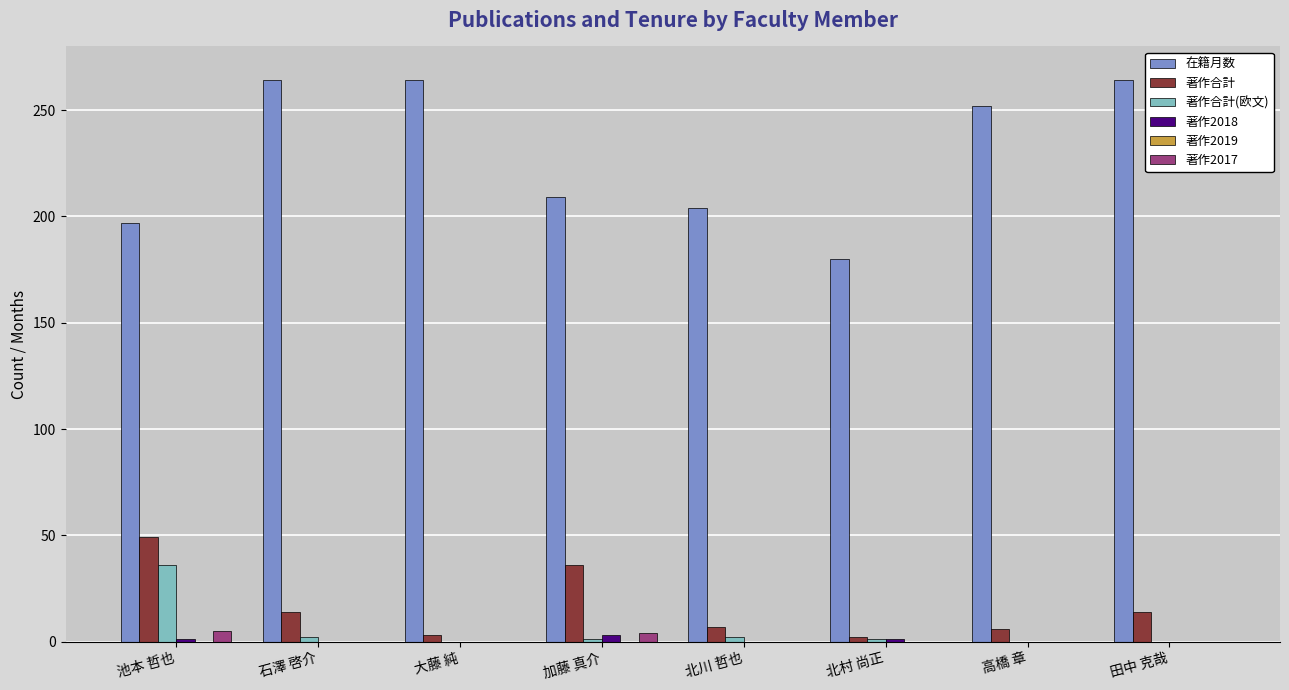

Are the bars grouped side by side (vs. stacked)?

Yes